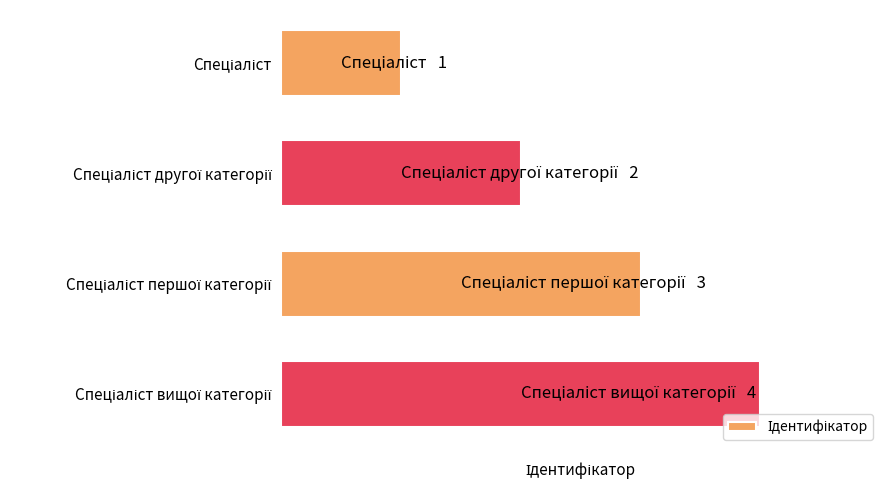

Are the bars horizontal?

Yes